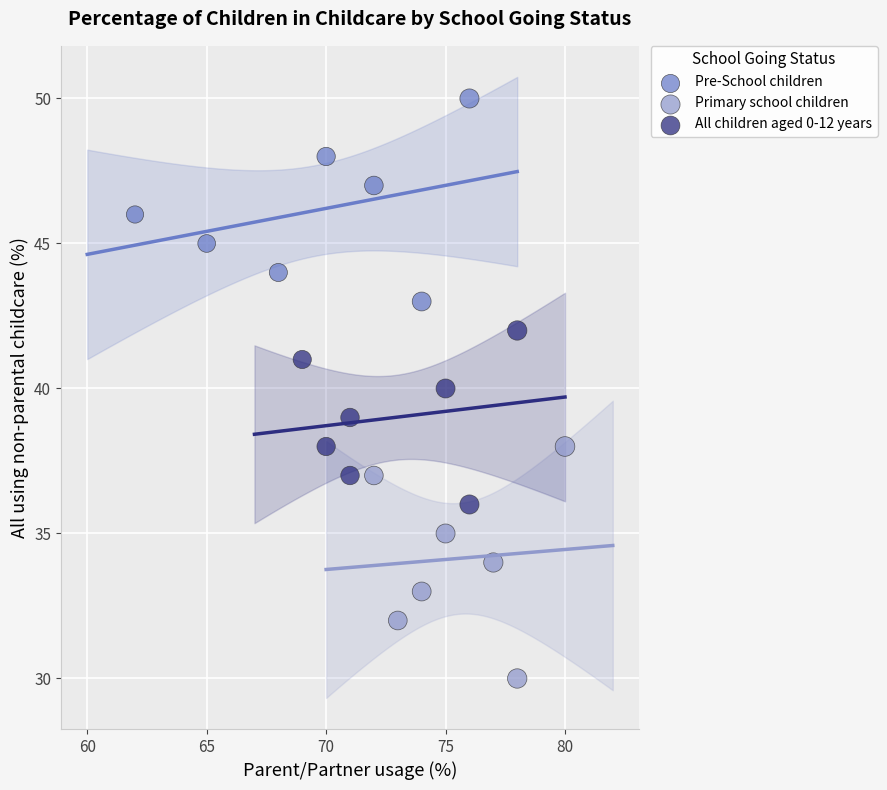

Which series reaches the maximum Y coordinate?

Pre-School children